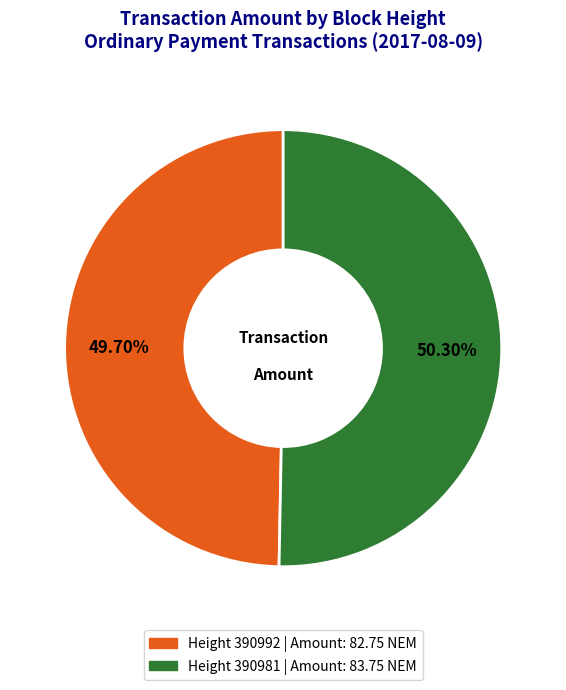

Is there a majority slice in this chart?

Yes